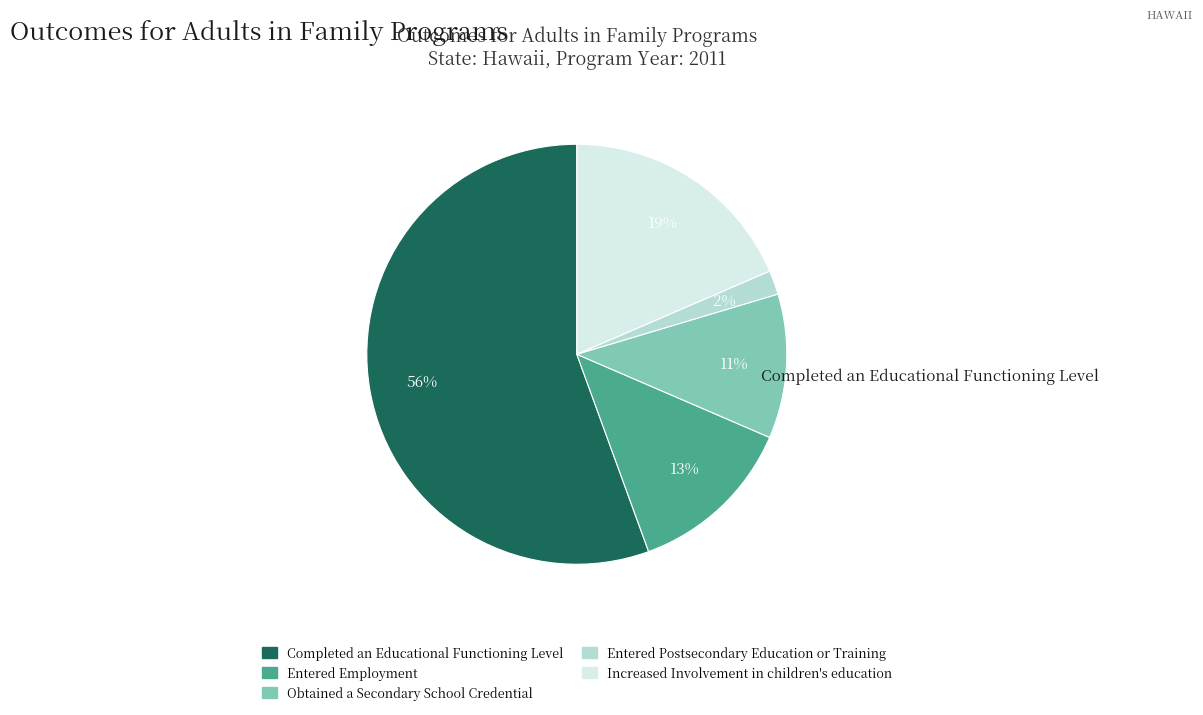

To the nearest percent, what is the average slice percentage?

20%